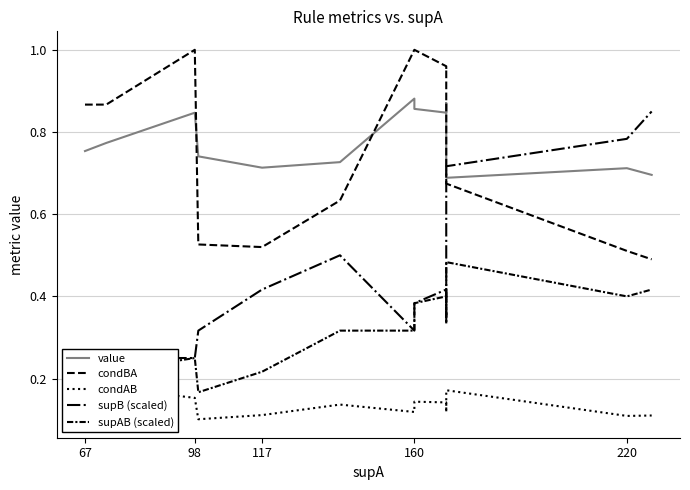

What is the difference between the maximum and second lowest values in the supB (scaled) series?

0.6